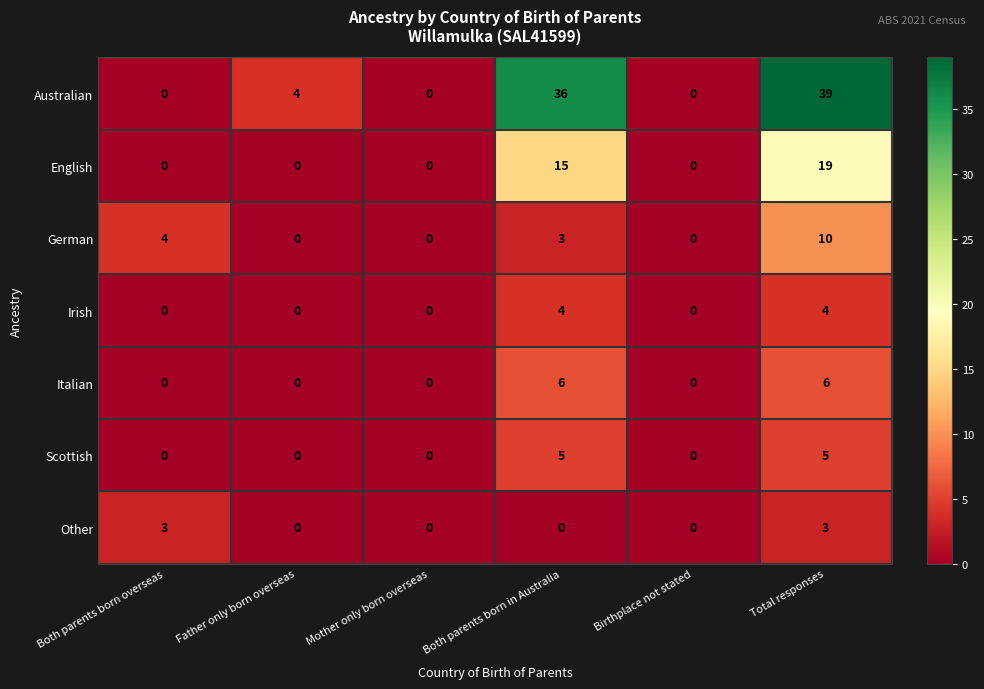

The Italian series shows 6 at Total responses. True or false?

True